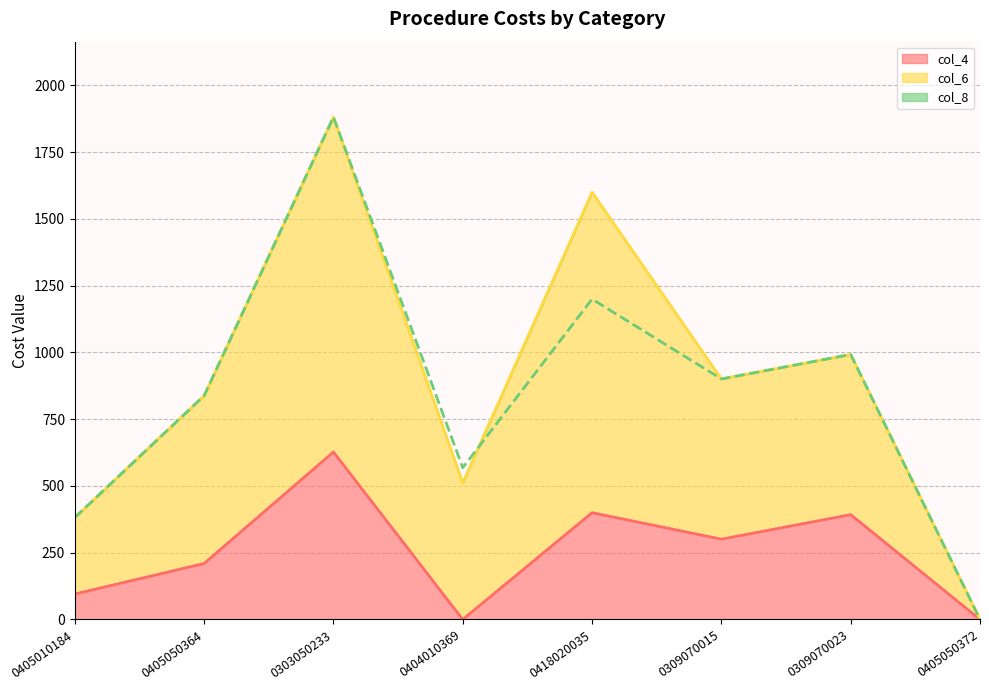

Which category has the lowest value across all series?

0405050372